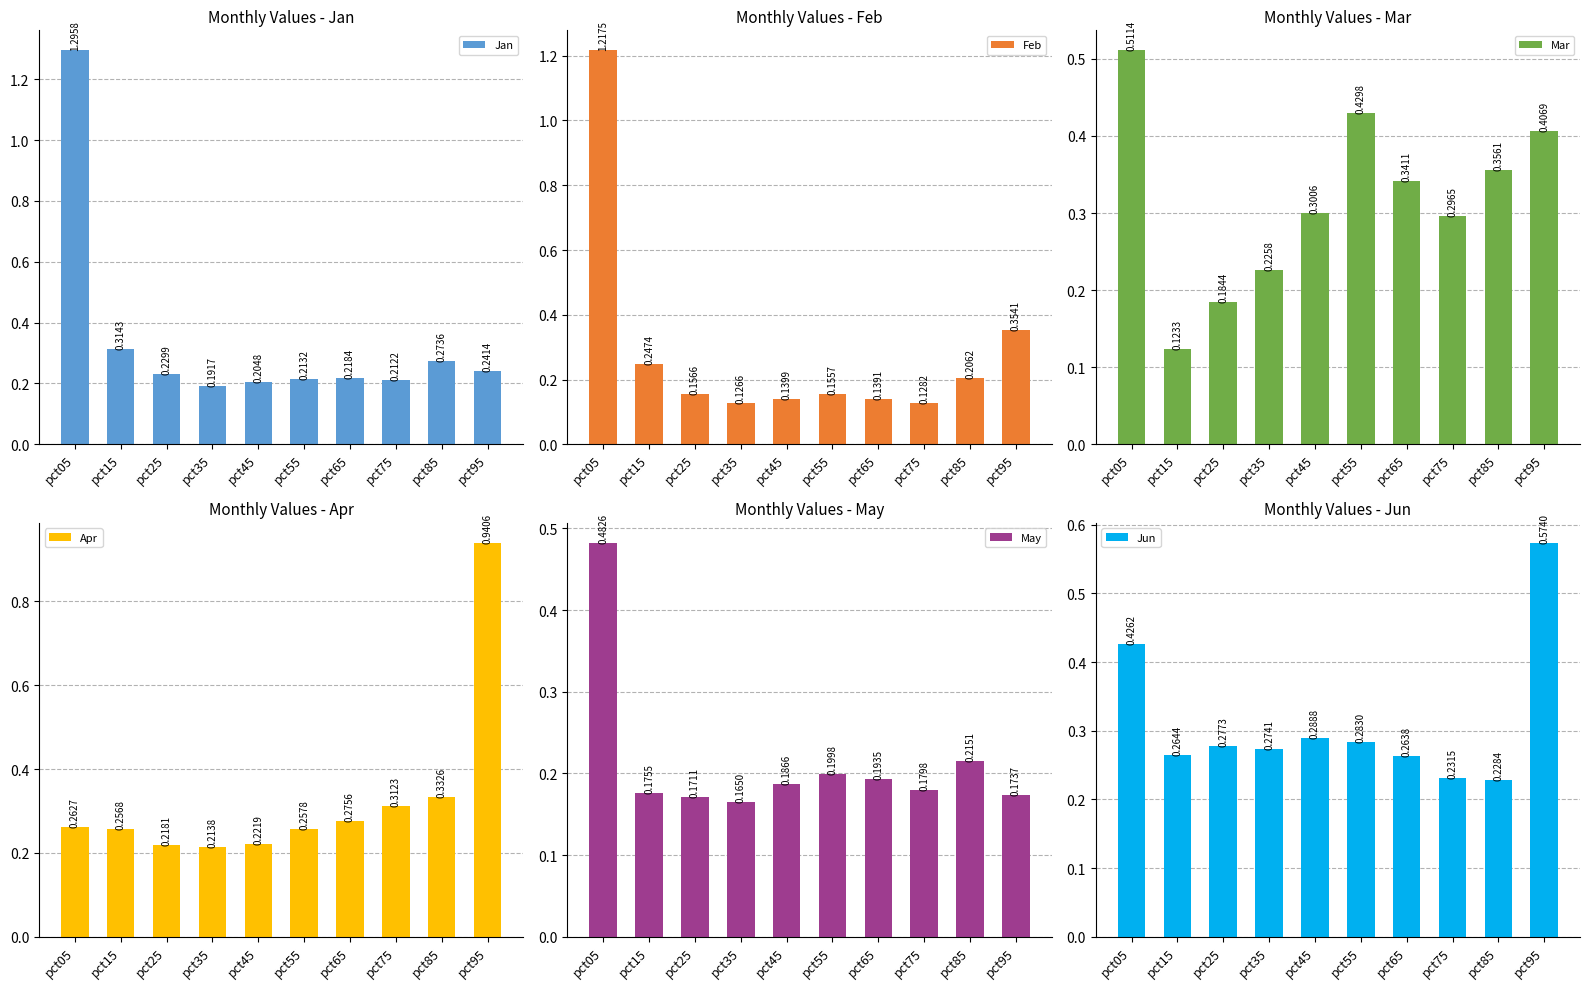

What is the value of the Jan bar at the 6th from the left?

0.2